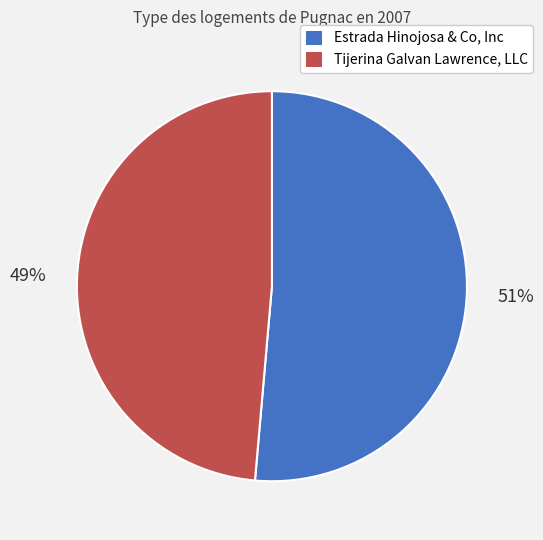

Is the sum of Estrada Hinojosa & Co, Inc and Tijerina Galvan Lawrence, LLC greater than half?

Yes